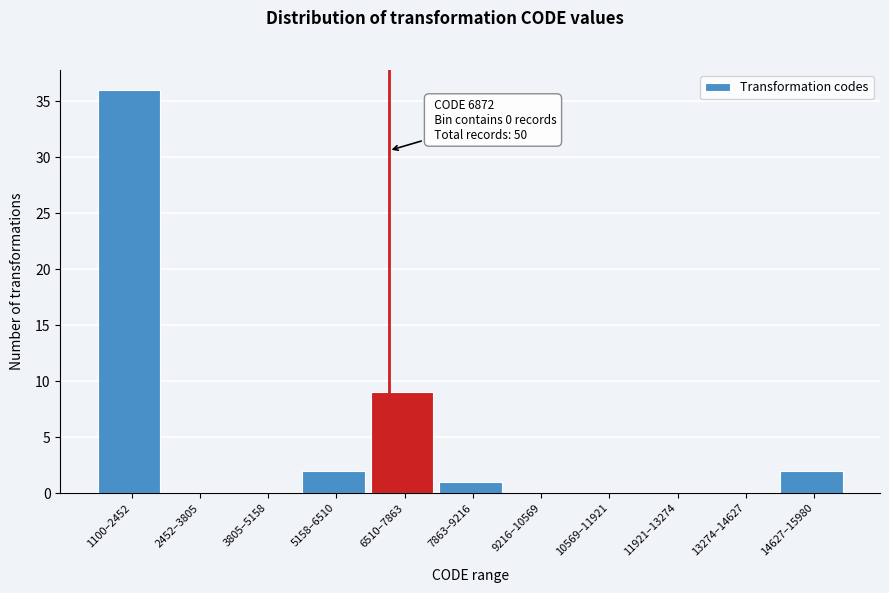

Reading right to left, extract all data points from this chart.

14627–15980=2	13274–14627=0	11921–13274=0	10569–11921=0	9216–10569=0	7863–9216=1	6510–7863=9	5158–6510=2	3805–5158=0	2452–3805=0	1100–2452=36